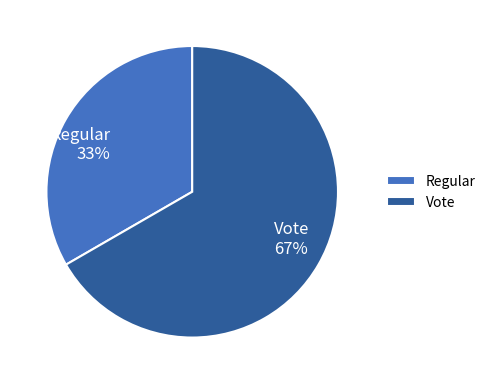

How many segments does this pie chart have?

2